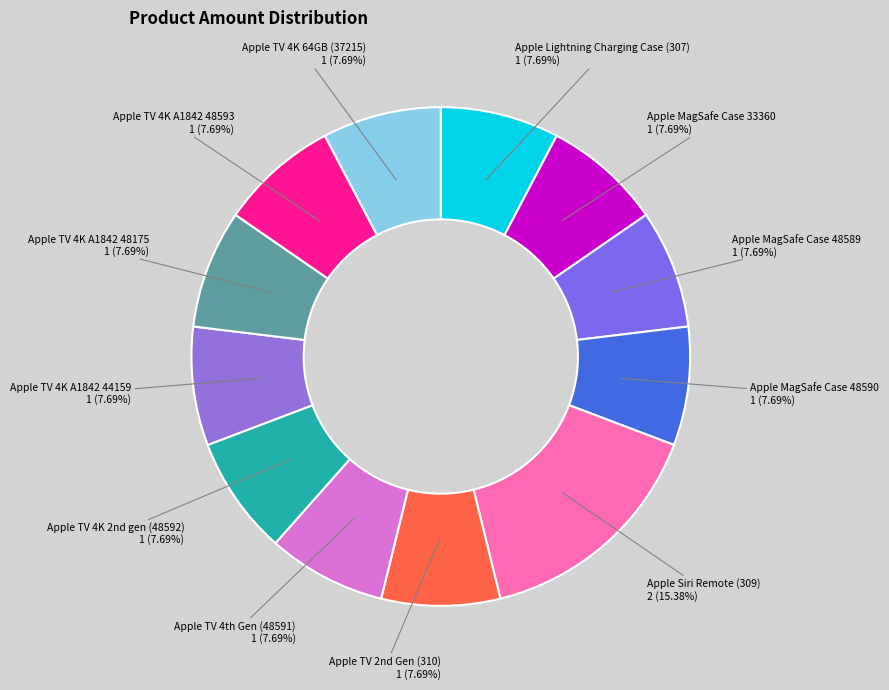

True or false: Apple TV 4K 64GB (37215) accounts for 1% of the total.

False